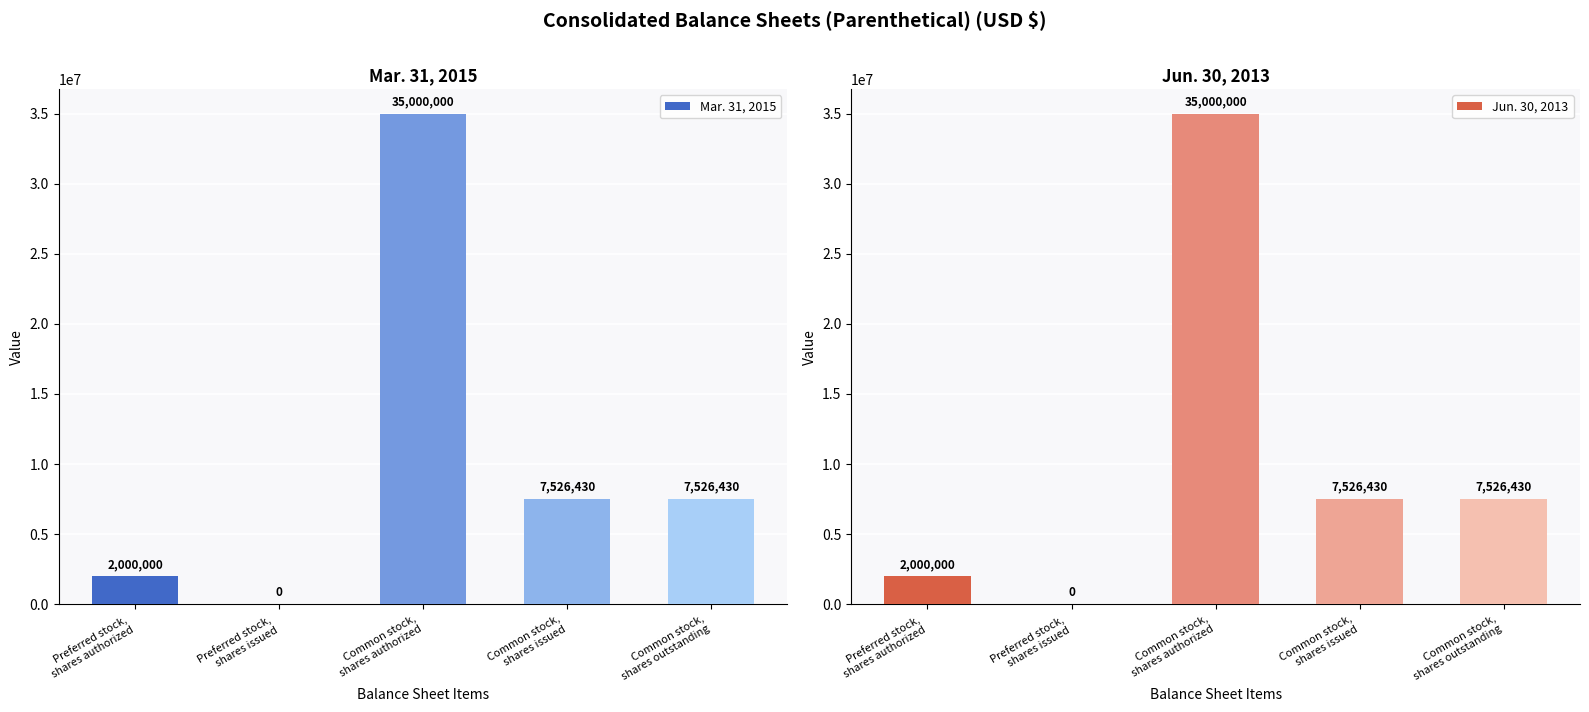

What is the label of the 2nd bar from the left?

Preferred stock,
shares issued